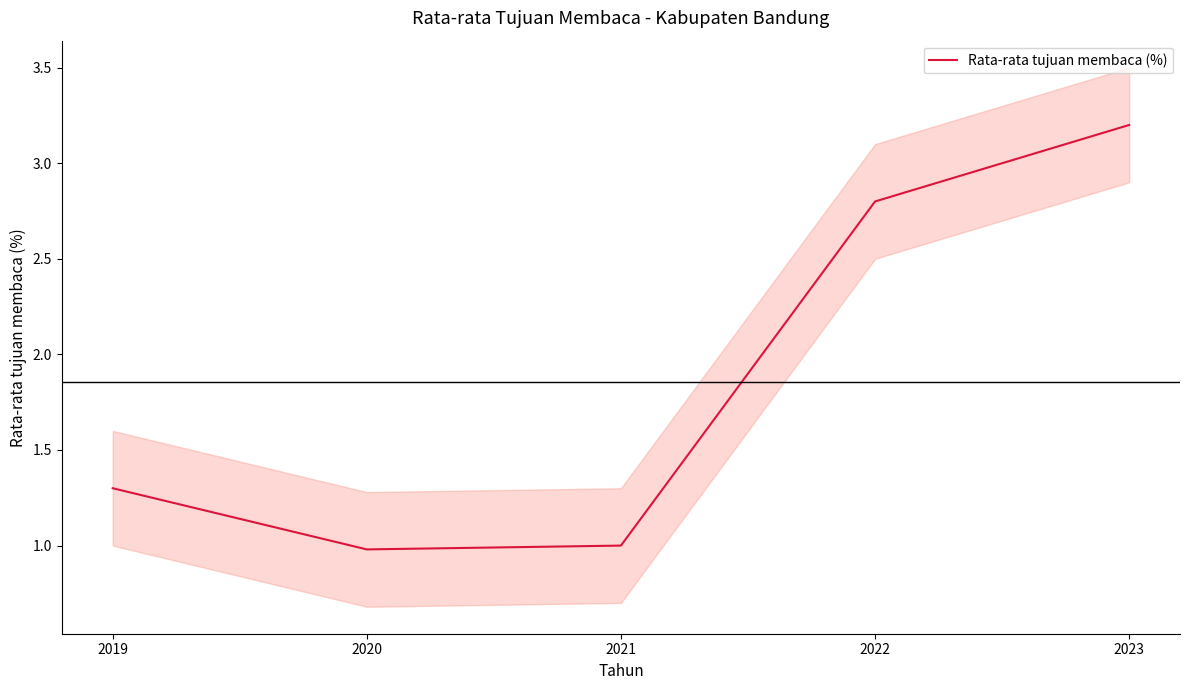

What is the approximate value at 2019?

1.3